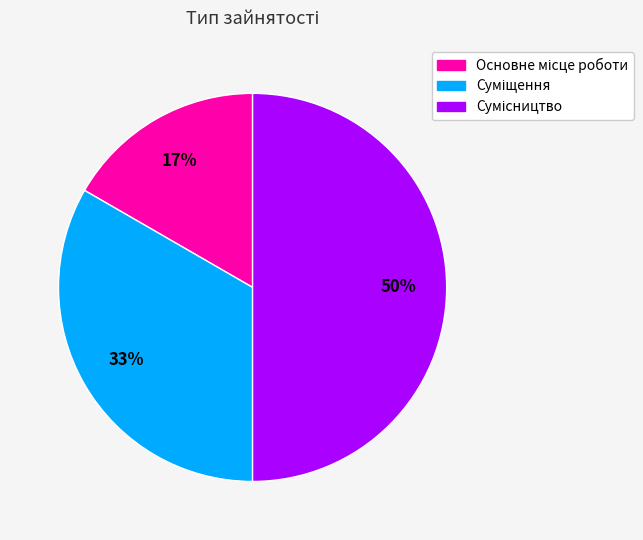

To the nearest percent, what is the average slice percentage?

33%